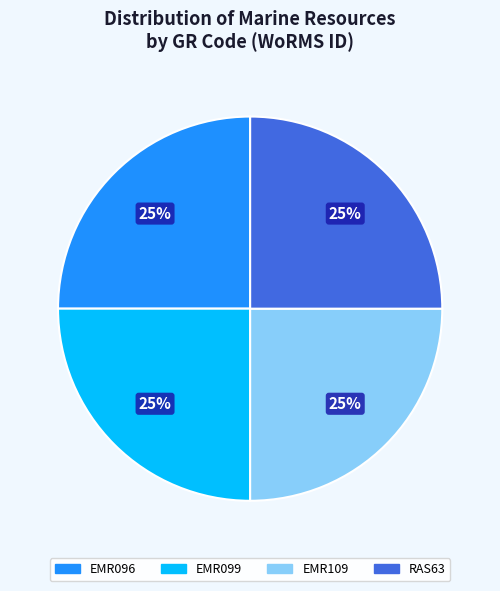

True or false: EMR096 accounts for 34% of the total.

False